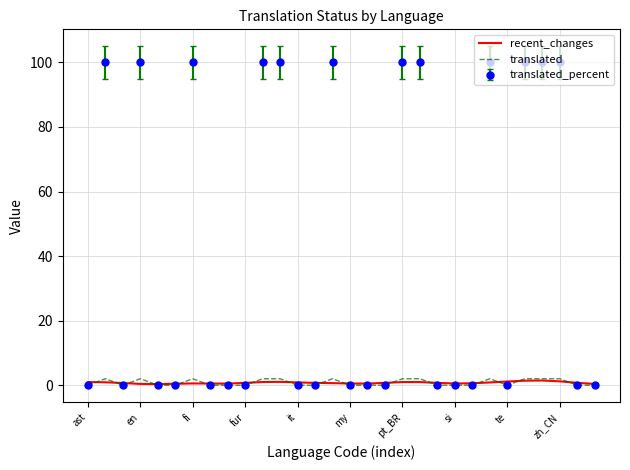

Which series has the largest total across all categories?

translated_percent